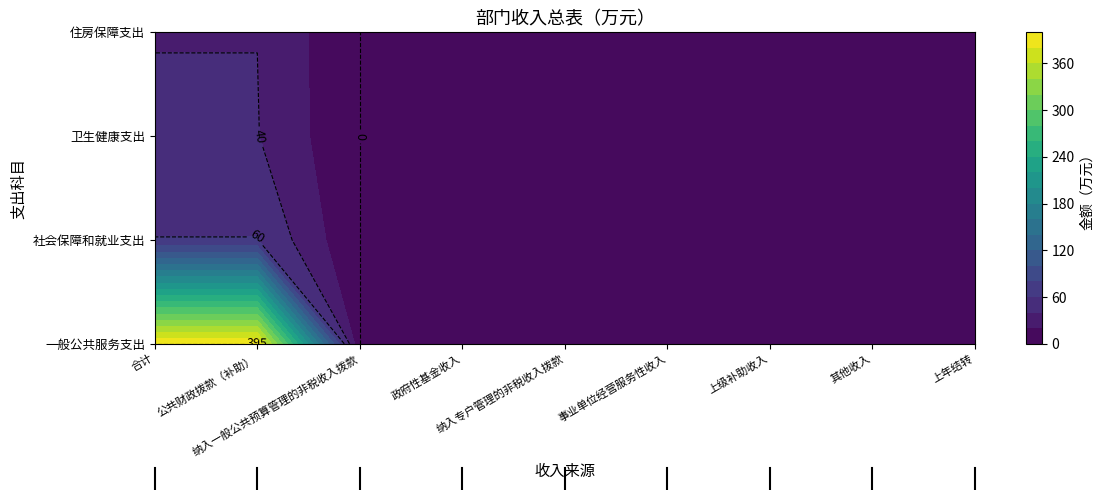

Reading left to right, list all the values displayed in this chart.

合计: 0=395.6	1=60.6	2=40.9	3=39.8
公共财政拨款（补助）: 0=395.6	1=60.6	2=40.9	3=39.8
纳入一般公共预算管理的非税收入拨款: 0=0.0	1=0.0	2=0.0	3=0.0
政府性基金收入: 0=0.0	1=0.0	2=0.0	3=0.0
纳入专户管理的非税收入拨款: 0=0.0	1=0.0	2=0.0	3=0.0
事业单位经营服务性收入: 0=0.0	1=0.0	2=0.0	3=0.0
上级补助收入: 0=0.0	1=0.0	2=0.0	3=0.0
其他收入: 0=0.0	1=0.0	2=0.0	3=0.0
上年结转: 0=0.0	1=0.0	2=0.0	3=0.0